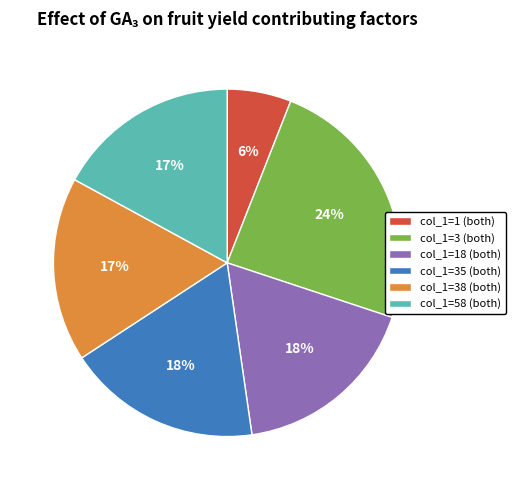

Does col_1=38 (both) represent more than half of the total?

No